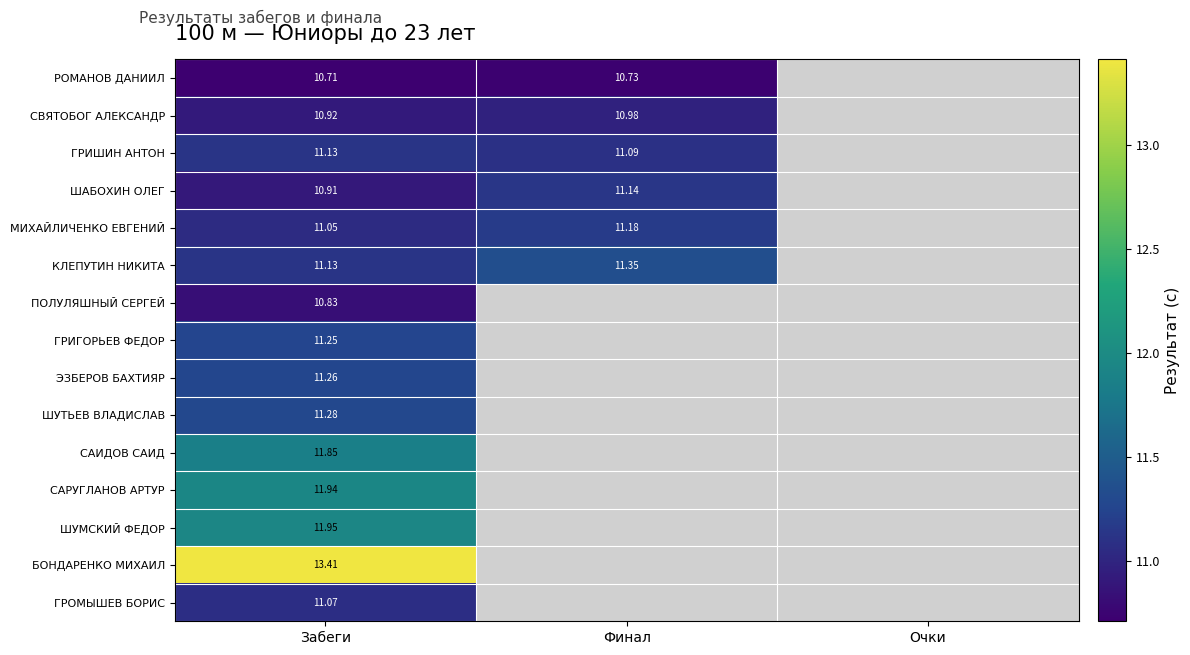

Which category has the highest value across all series?

Забеги